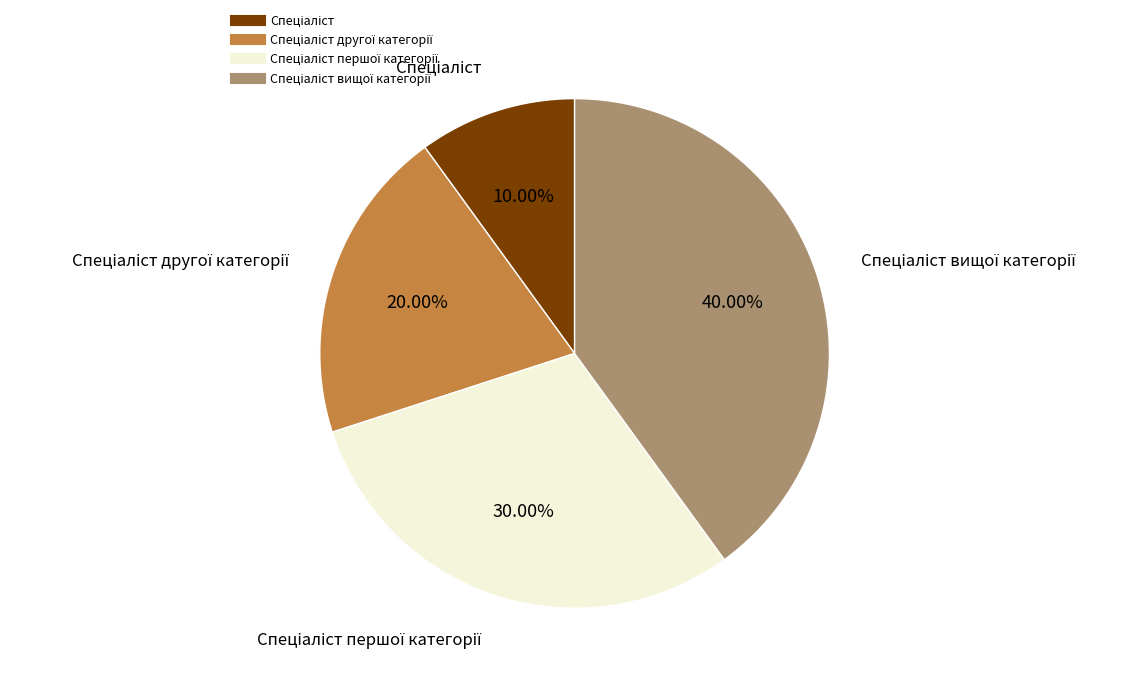

How many slices are in this pie chart?

4